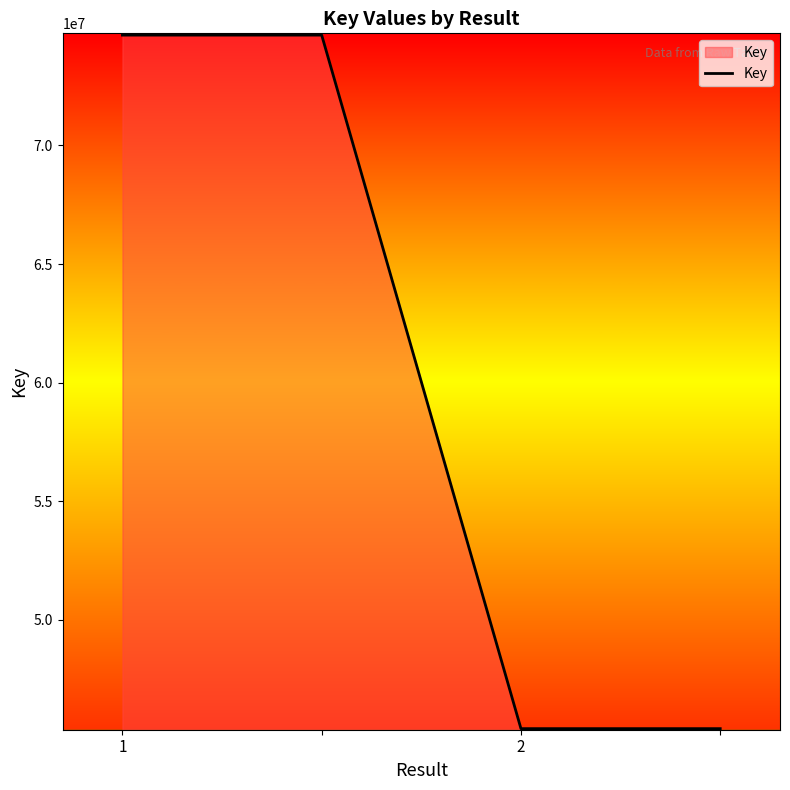

What is the sum of all values?

240117808